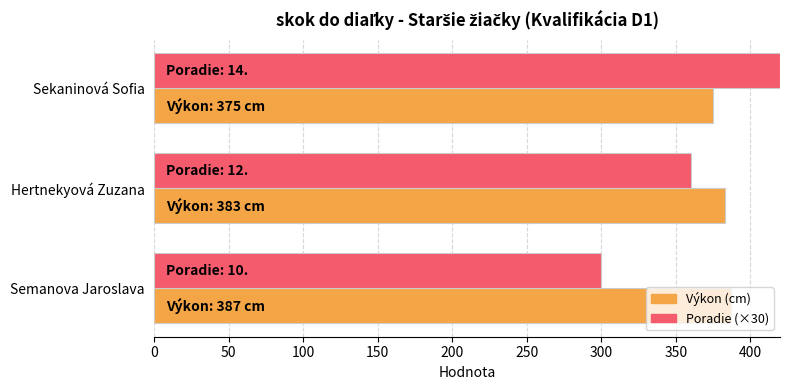

At which category is the sum across all series the highest?

Sekaninová Sofia